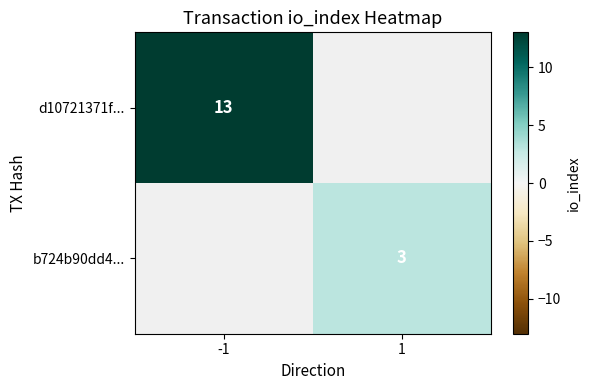

True or false: b724b90dd4... has a value of 5 at 1.

False